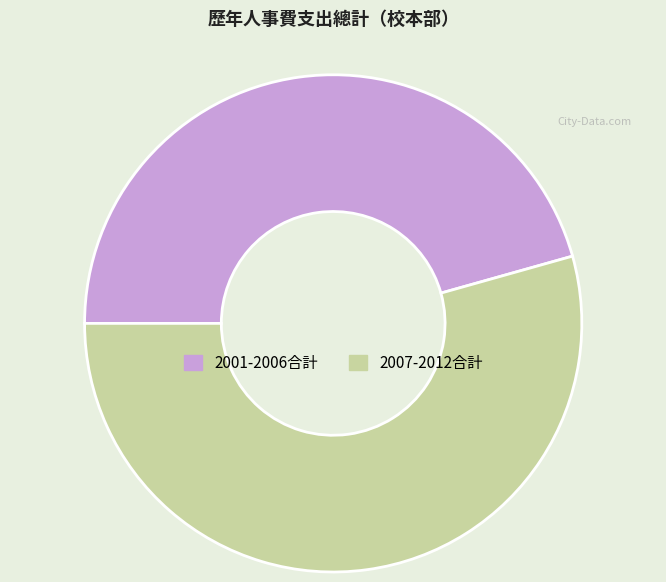

Is there any slice that represents more than half of the pie?

Yes